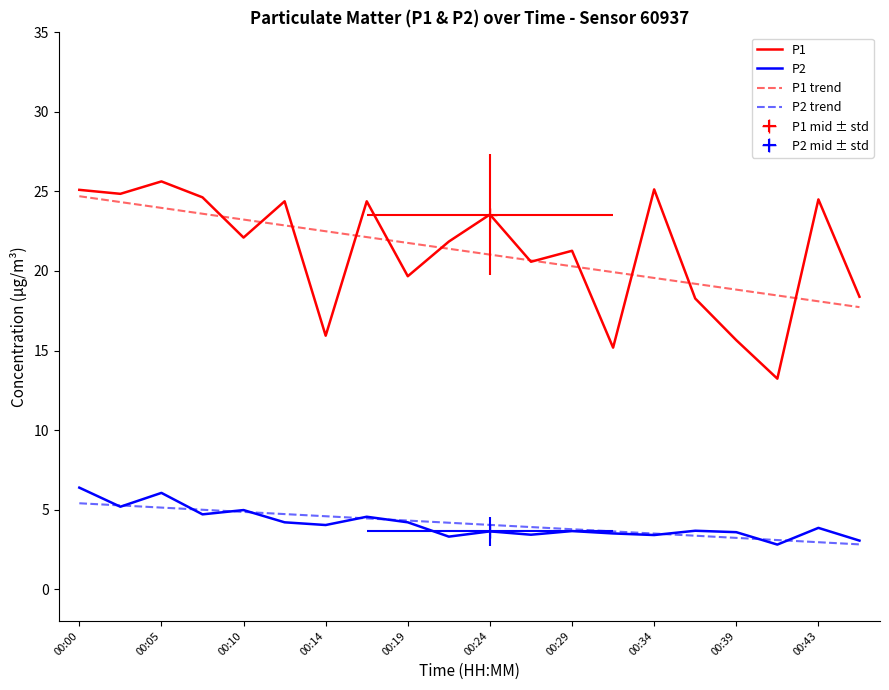

How many values in the P2 series exceed 3?

19